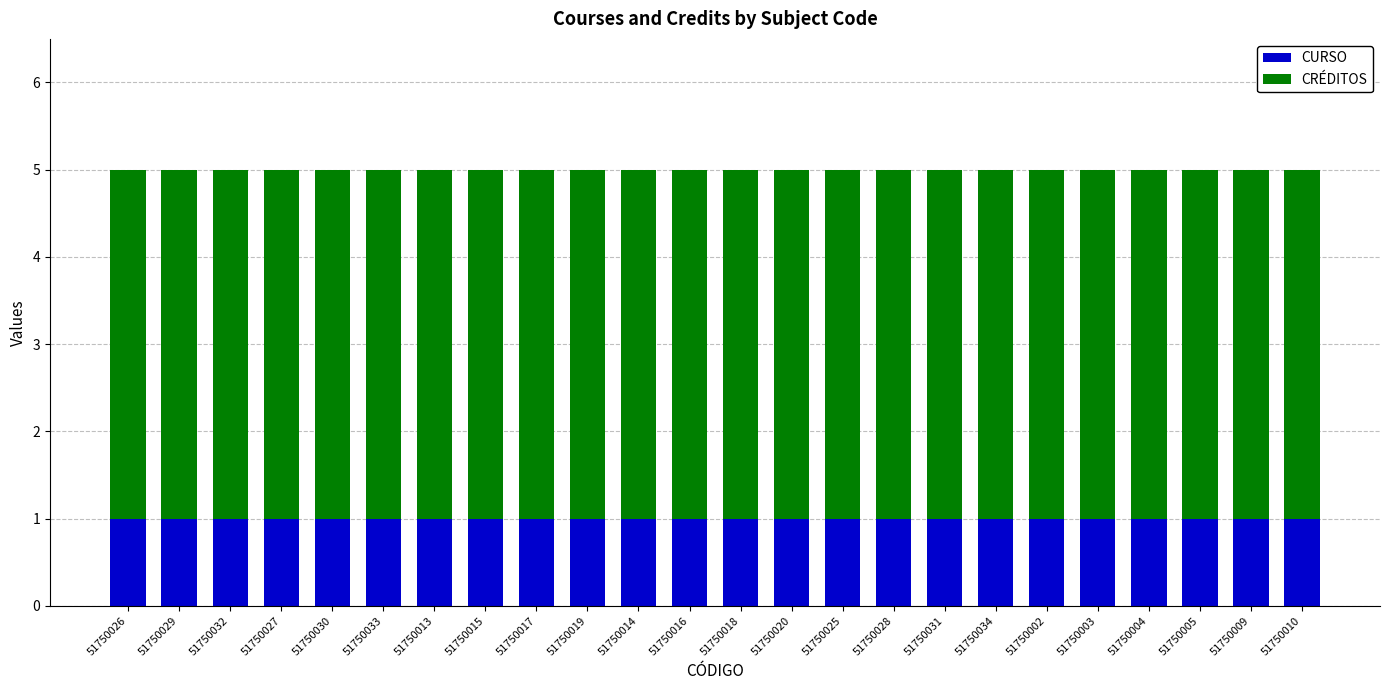

What are all the series names shown in the legend?

CURSO, CRÉDITOS